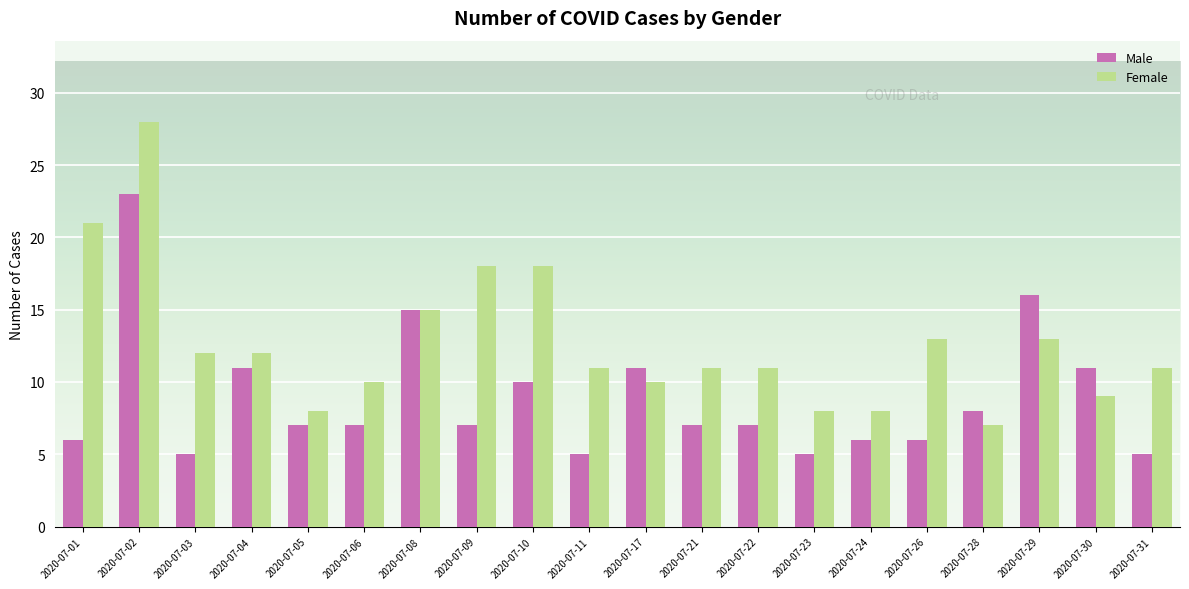

Rank the series at 2020-07-01 from lowest to highest value.

Male, Female